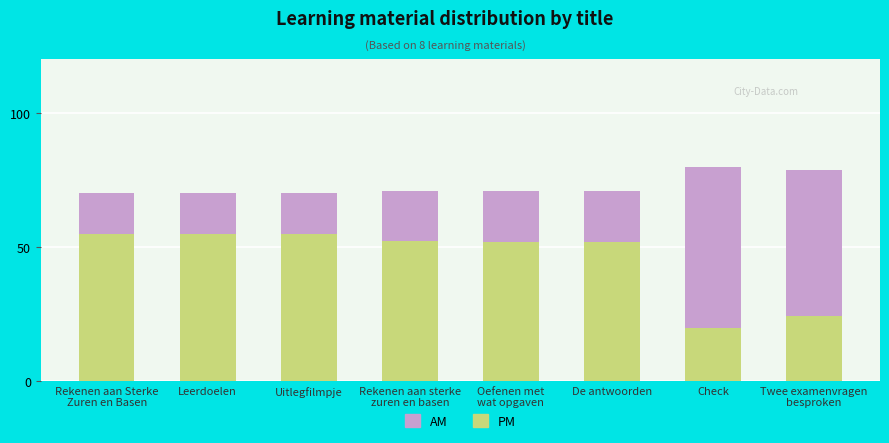

What is the difference between the maximum and second lowest values in the PM series?

30.5